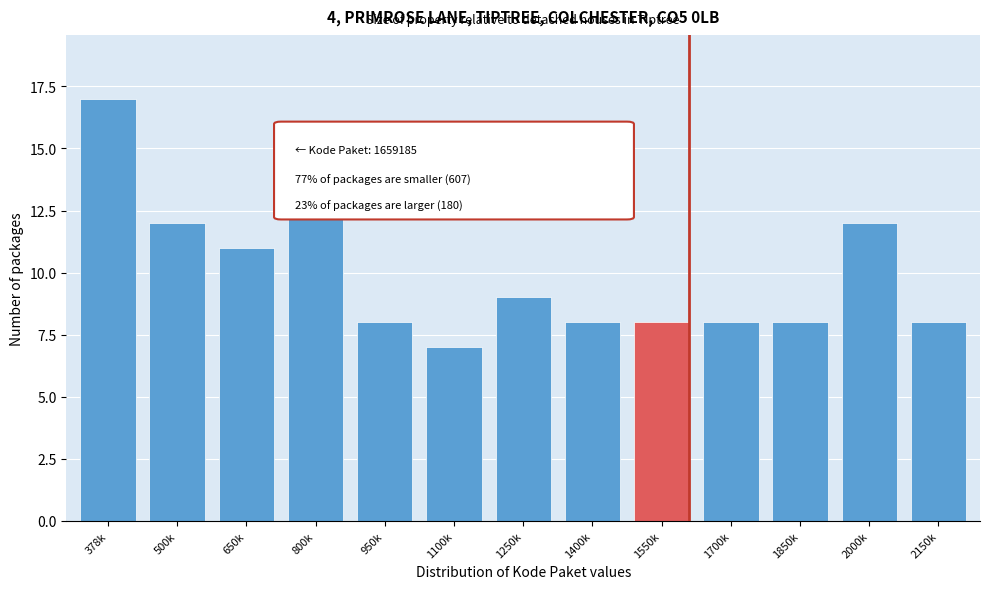

Reading left to right, list all the values displayed in this chart.

378k=17	500k=12	650k=11	800k=14	950k=8	1100k=7	1250k=9	1400k=8	1550k=8	1700k=8	1850k=8	2000k=12	2150k=8